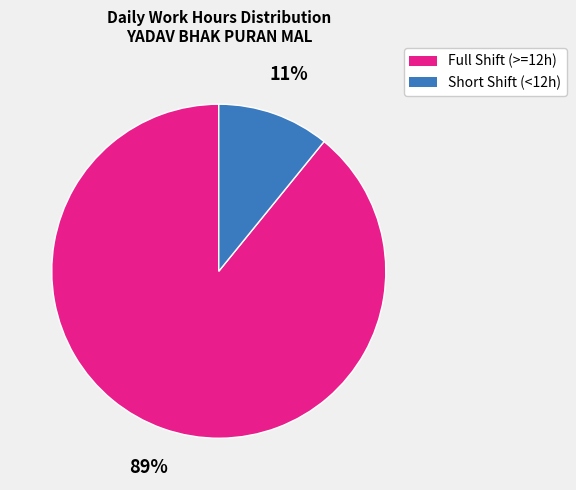

Is there a majority slice in this chart?

Yes